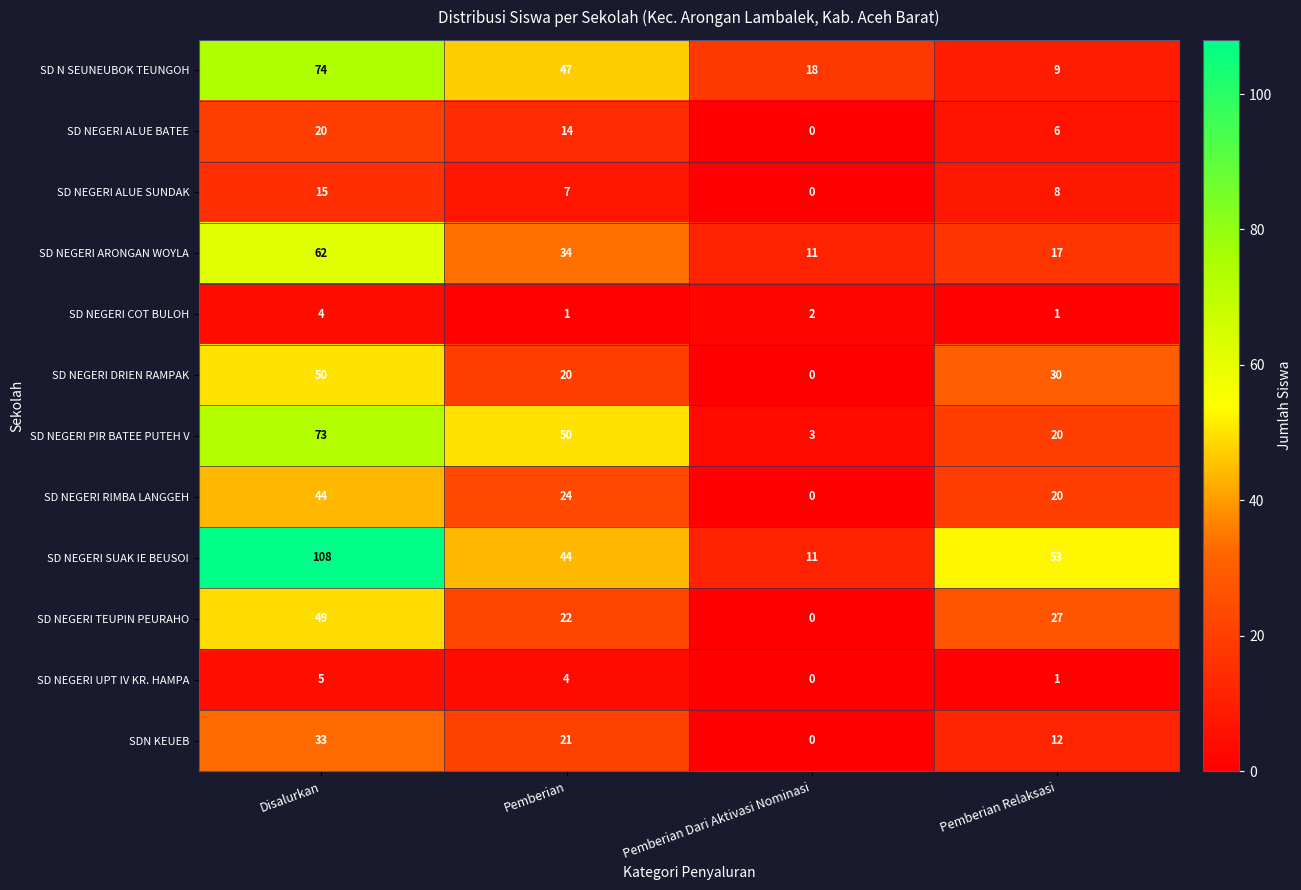

What is the total value across all series at Disalurkan?

537